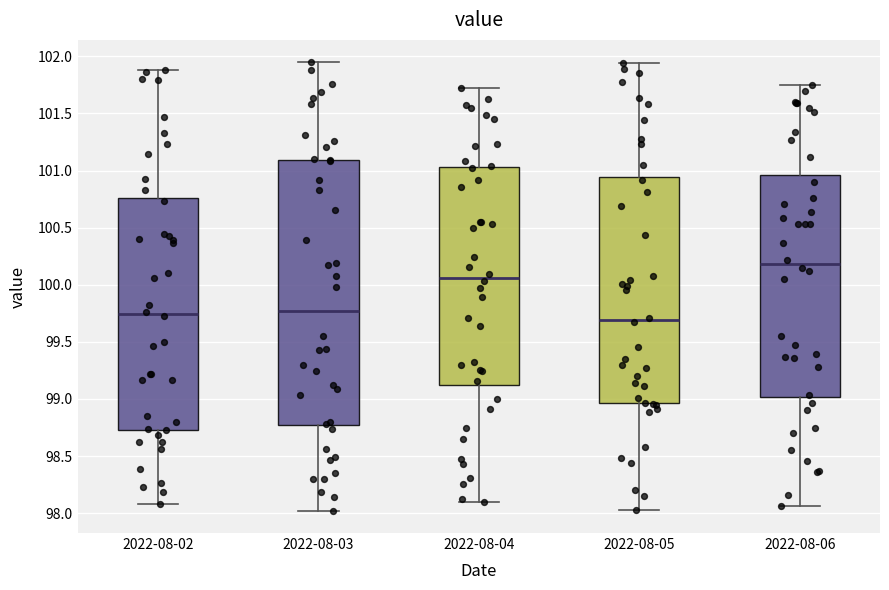

Reading left to right, read every box against the y-axis: the position of its median line, the range the box covers, and the ends of its whiskers. The values are not printed on the chart, so give them approximately, as read against the axis.

2022-08-02: median 99.75, box 98.75 to 100.75, whiskers 98.10 to 101.90
2022-08-03: median 99.75, box 98.75 to 101.10, whiskers 98.00 to 101.95
2022-08-04: median 100.05, box 99.10 to 101.05, whiskers 98.10 to 101.70
2022-08-05: median 99.70, box 98.95 to 100.95, whiskers 98.05 to 101.95
2022-08-06: median 100.20, box 99.00 to 100.95, whiskers 98.05 to 101.75